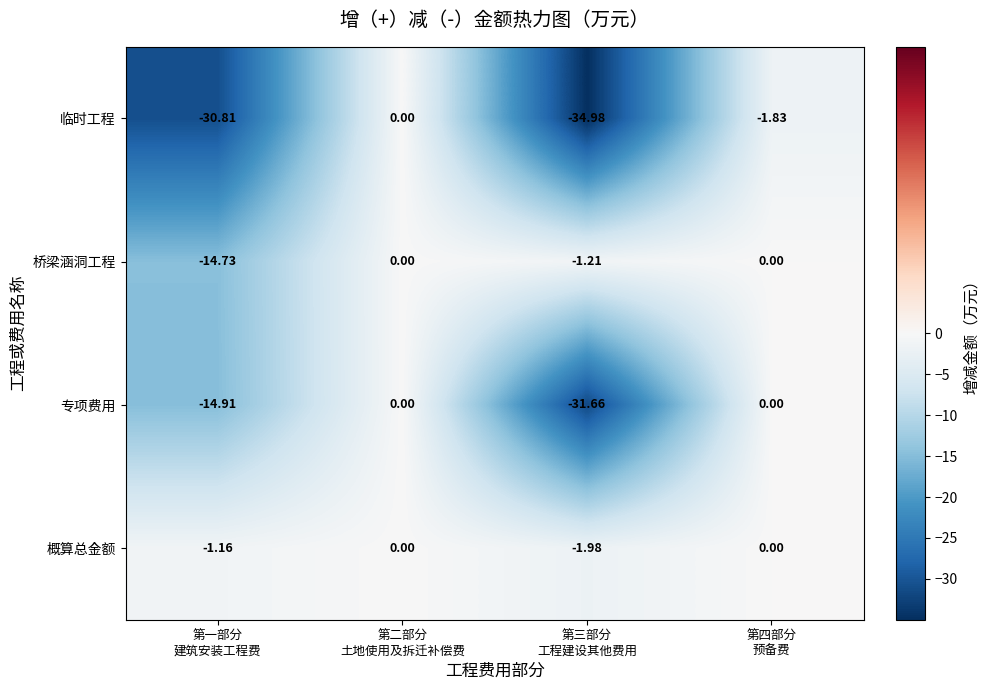

Rank the series by their average value, from lowest to highest.

临时工程, 专项费用, 桥梁涵洞工程, 概算总金额